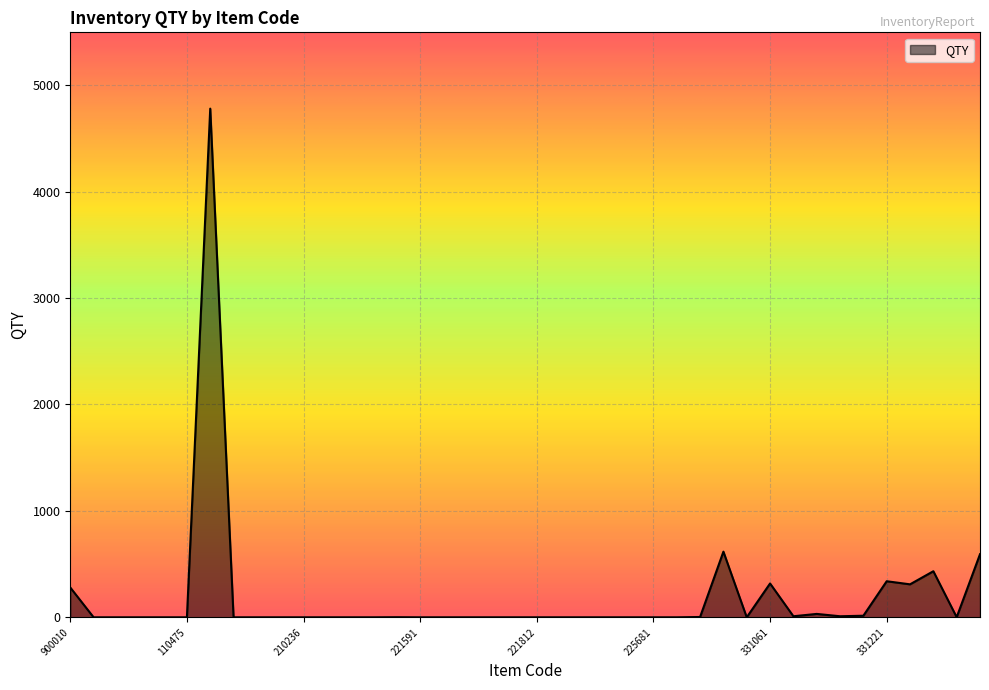

What is the difference between the maximum and minimum values?

4780